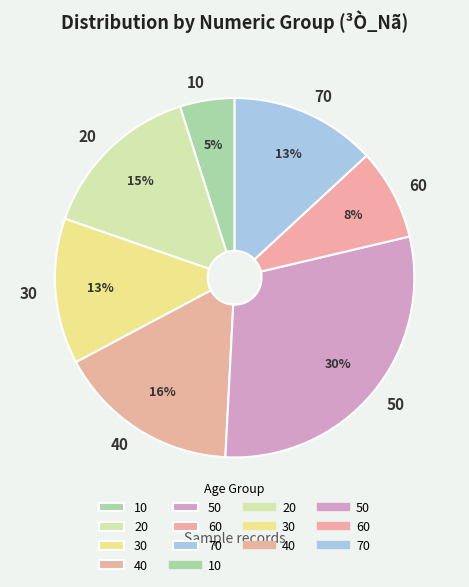

Does 60 account for over 50% of the chart?

No